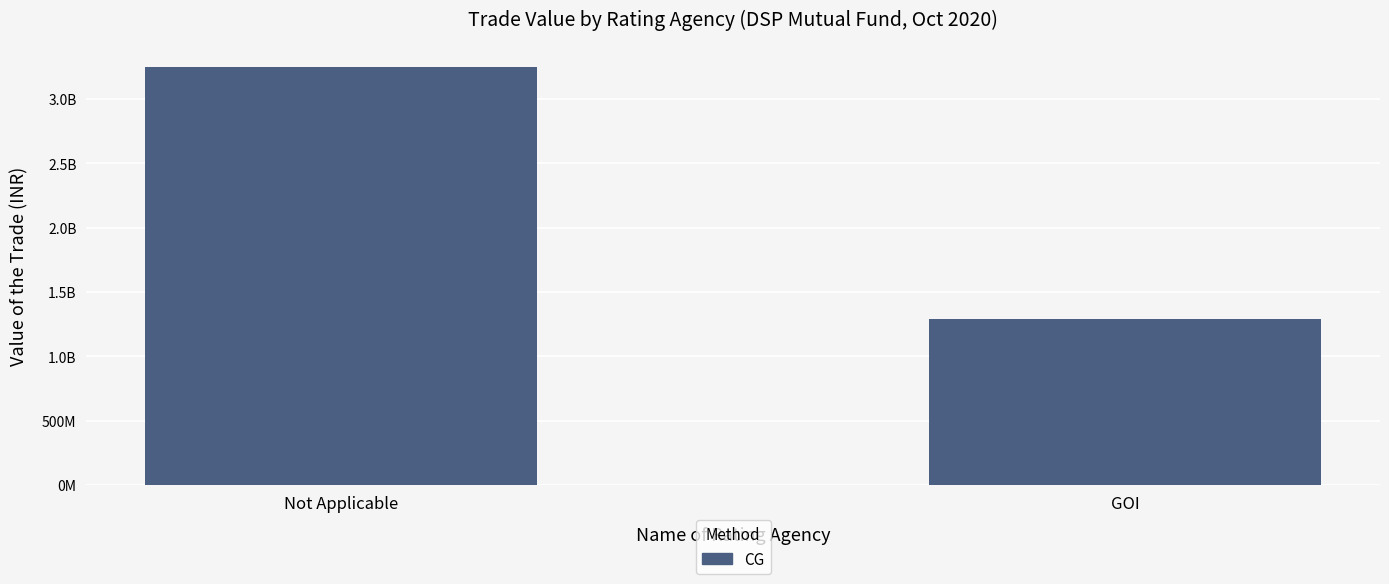

Does the chart contain any negative values?

No